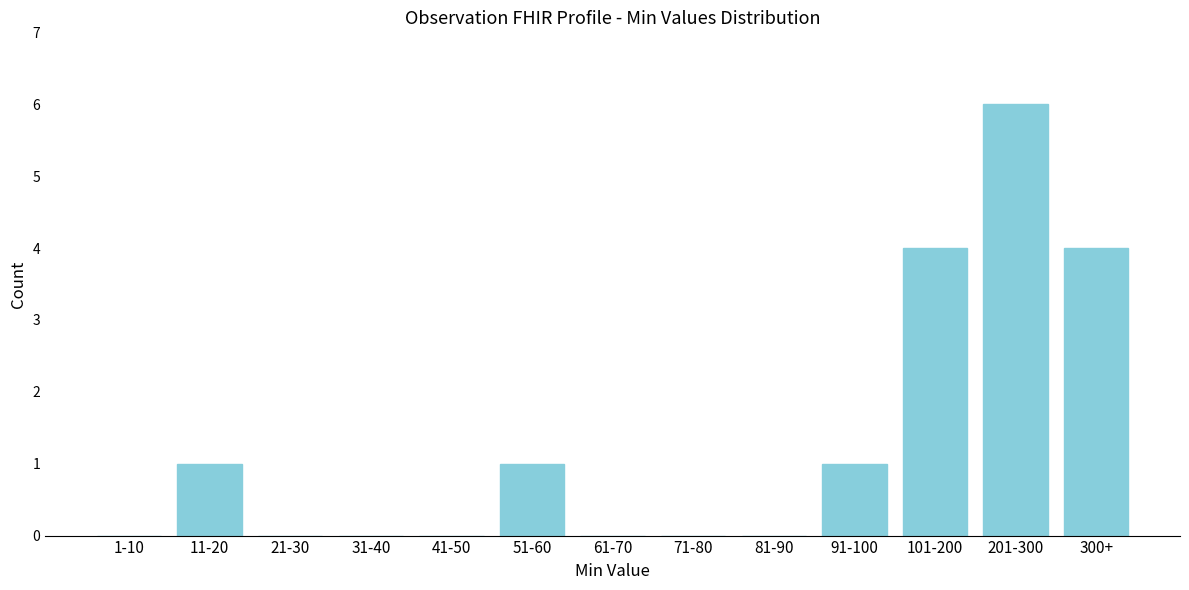

Reading right to left, extract all data points from this chart.

300+=4	201-300=6	101-200=4	91-100=1	81-90=0	71-80=0	61-70=0	51-60=1	41-50=0	31-40=0	21-30=0	11-20=1	1-10=0